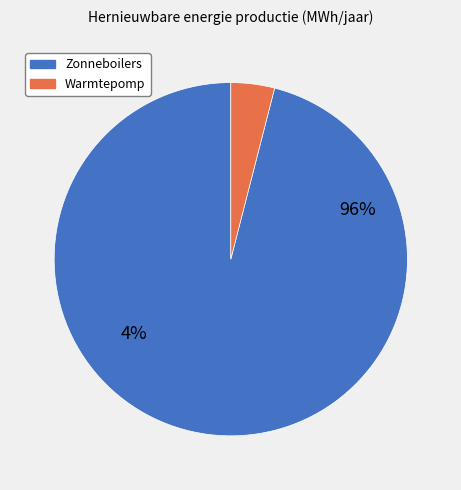

How many segments does this pie chart have?

2